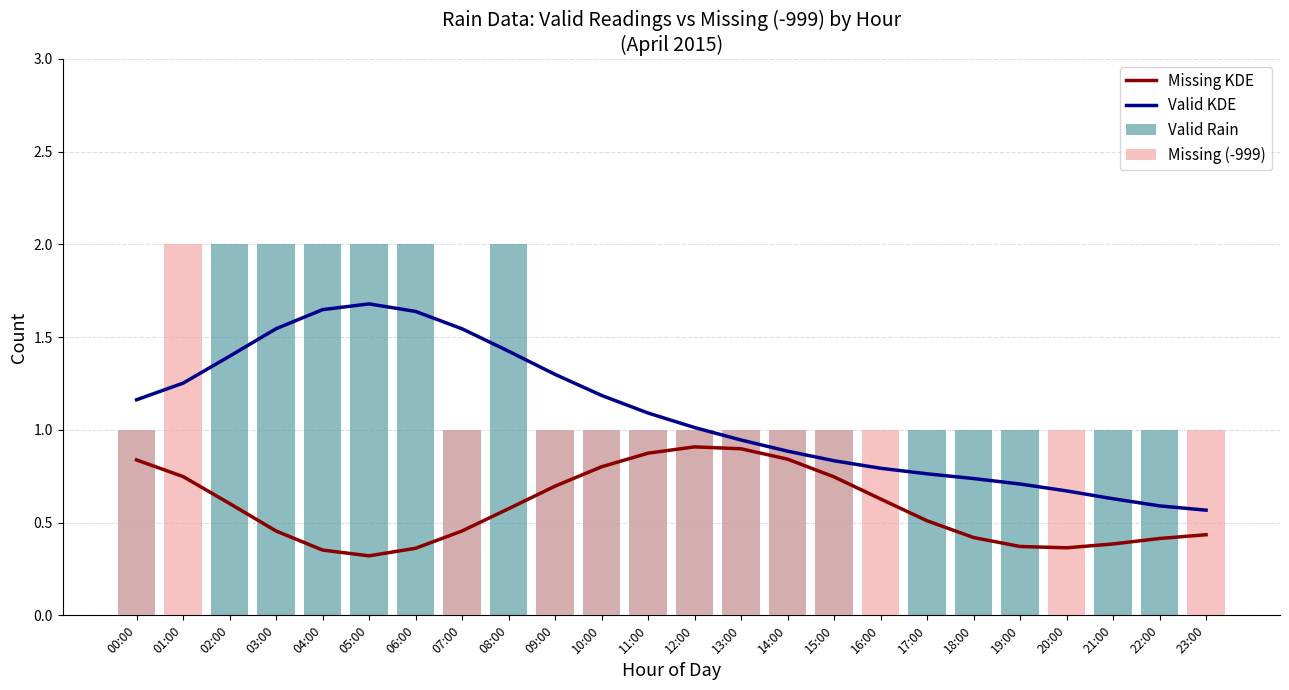

Reading right to left, extract all data points from this chart.

Missing KDE: 23:00=0.4	22:00=0.4	21:00=0.4	20:00=0.4	19:00=0.4	18:00=0.4	17:00=0.5	16:00=0.6	15:00=0.7	14:00=0.8	13:00=0.9	12:00=0.9	11:00=0.9	10:00=0.8	09:00=0.7	08:00=0.6	07:00=0.5	06:00=0.4	05:00=0.3	04:00=0.4	03:00=0.5	02:00=0.6	01:00=0.7	00:00=0.8
Valid KDE: 23:00=0.6	22:00=0.6	21:00=0.6	20:00=0.7	19:00=0.7	18:00=0.7	17:00=0.8	16:00=0.8	15:00=0.8	14:00=0.9	13:00=0.9	12:00=1.0	11:00=1.1	10:00=1.2	09:00=1.3	08:00=1.4	07:00=1.5	06:00=1.6	05:00=1.7	04:00=1.6	03:00=1.5	02:00=1.4	01:00=1.3	00:00=1.2
Valid Rain: 23:00=0.0	22:00=1.0	21:00=1.0	20:00=0.0	19:00=1.0	18:00=1.0	17:00=1.0	16:00=0.0	15:00=1.0	14:00=1.0	13:00=1.0	12:00=1.0	11:00=1.0	10:00=1.0	09:00=1.0	08:00=2.0	07:00=1.0	06:00=2.0	05:00=2.0	04:00=2.0	03:00=2.0	02:00=2.0	01:00=0.0	00:00=1.0
Missing (-999): 23:00=1.0	22:00=0.0	21:00=0.0	20:00=1.0	19:00=0.0	18:00=0.0	17:00=0.0	16:00=1.0	15:00=1.0	14:00=1.0	13:00=1.0	12:00=1.0	11:00=1.0	10:00=1.0	09:00=1.0	08:00=0.0	07:00=1.0	06:00=0.0	05:00=0.0	04:00=0.0	03:00=0.0	02:00=0.0	01:00=2.0	00:00=1.0